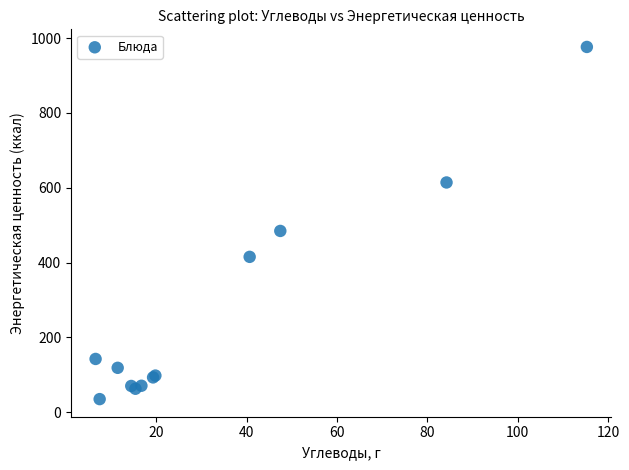

What Y value in the scatter plot is closest to 505?

484.5